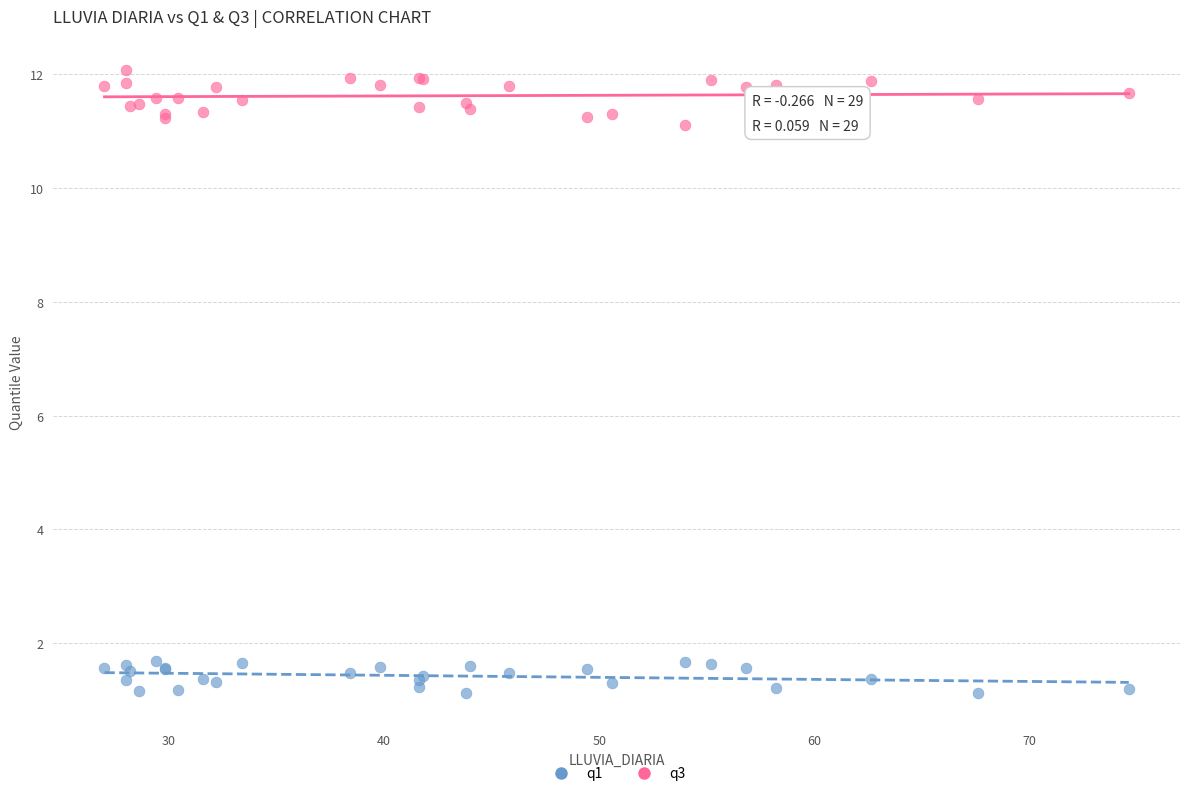

What are all the series names shown in the legend?

q1, q3